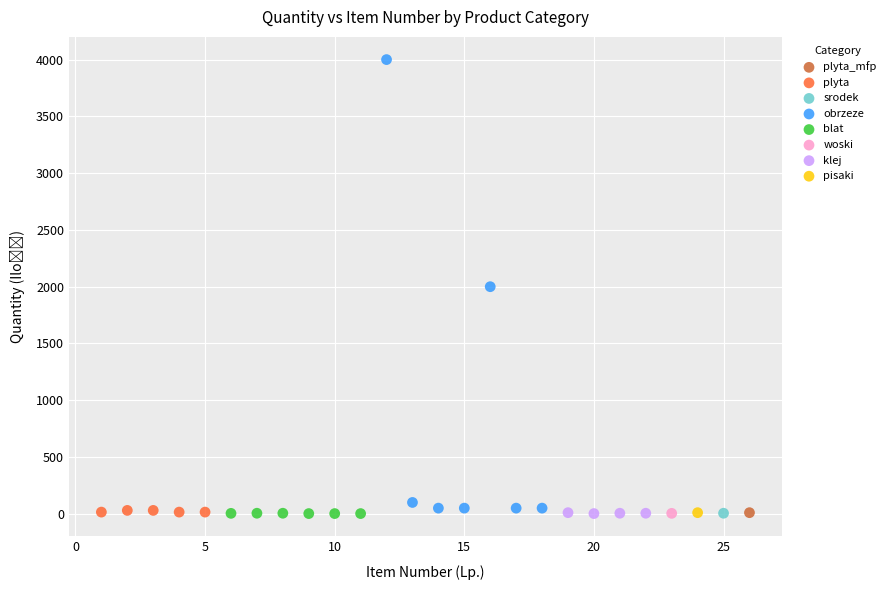

What are all the series names shown in the legend?

klej, woski, srodek, obrzeze, pisaki, plyta, blat, plyta_mfp